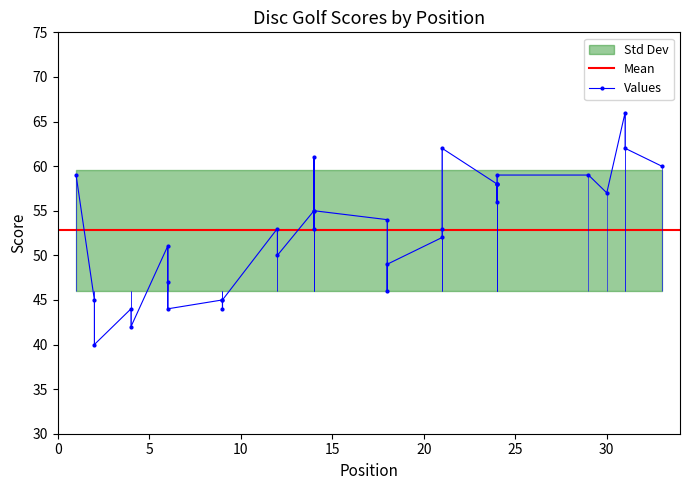

Between 24 and 9, which is larger?

24